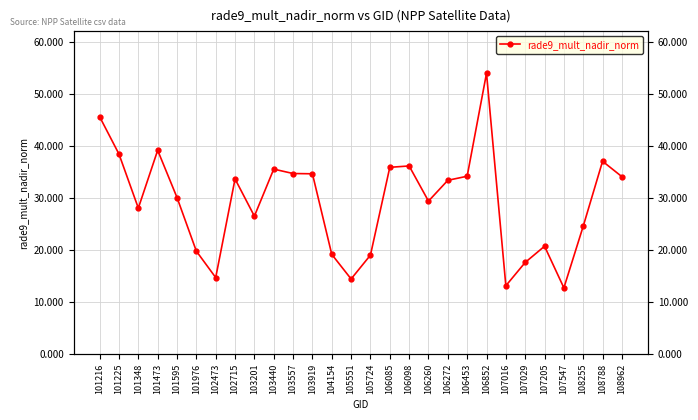

What is the change in value from 101348 to 108788?

+9.0